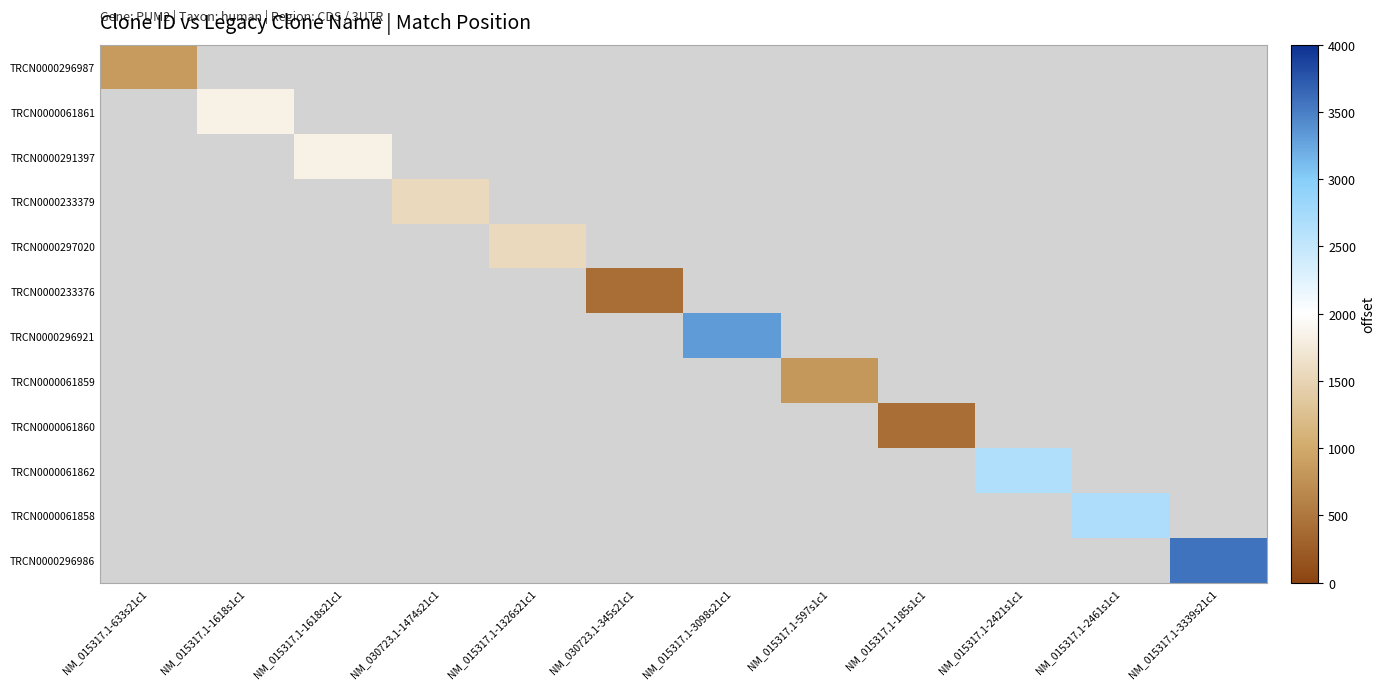

How many positive values does the TRCN0000061860 series have?

1